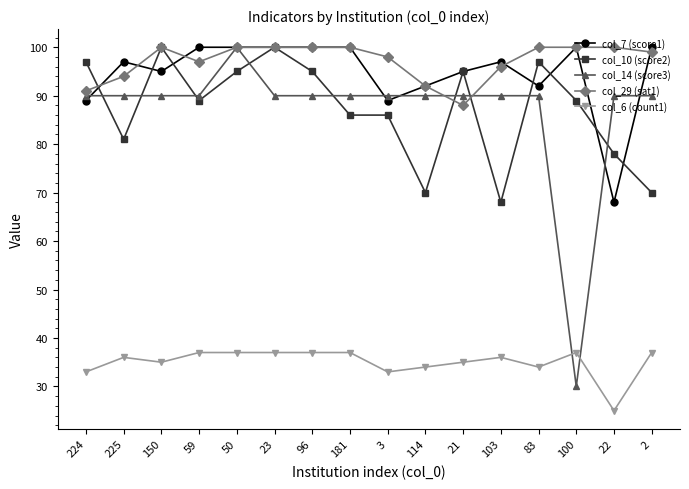

Which series has the largest total across all categories?

col_29 (sat1)